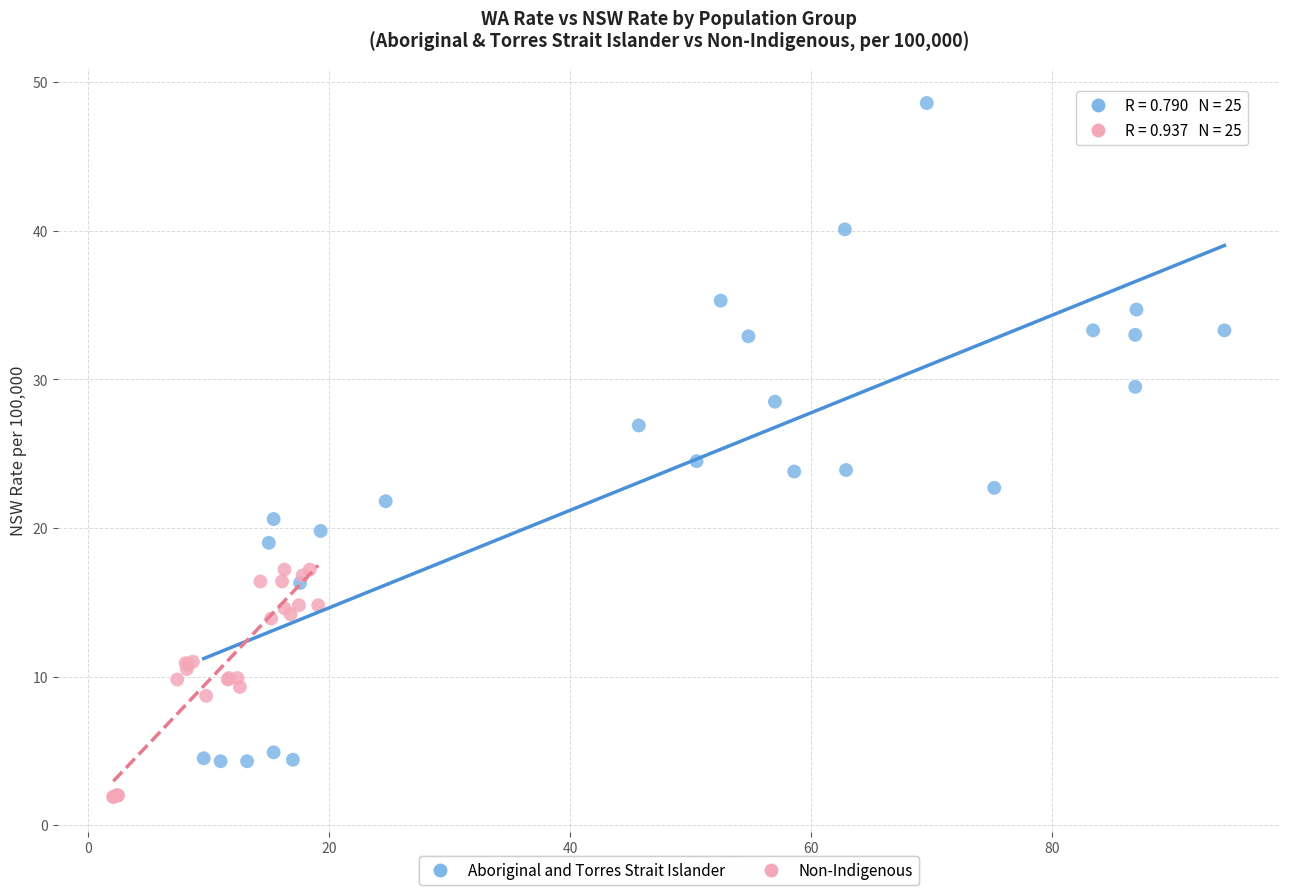

Which series contains the lowest Y value?

Non-Indigenous